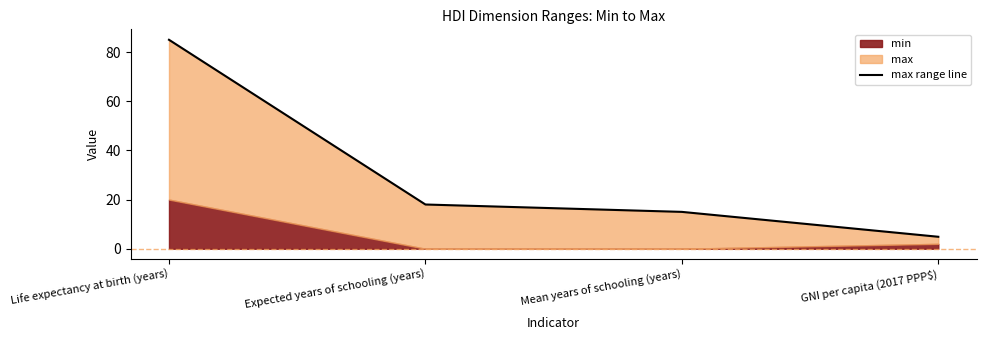

At which label is the value closest to 44?

Expected years of schooling (years)